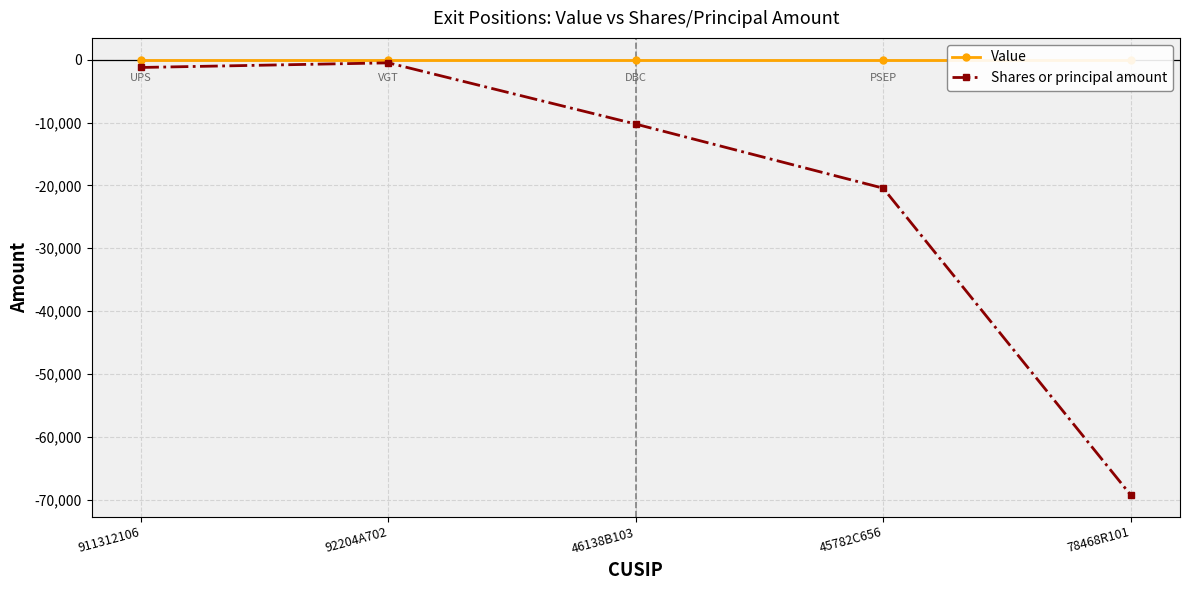

What is the value of the Shares or principal amount point at the 5th from the left?

-69204